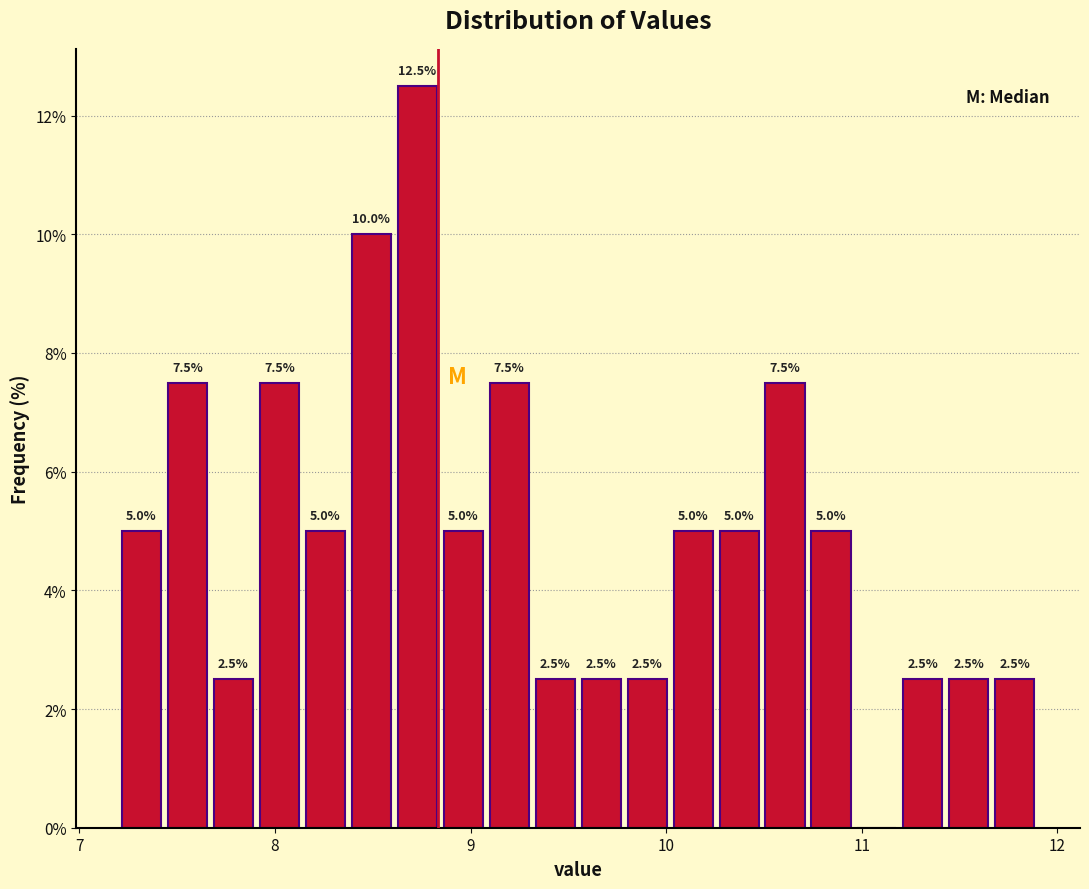

Around what value on the x-axis is the tallest bar? Give the approximate position of its centre, as read against the axis.

8.7